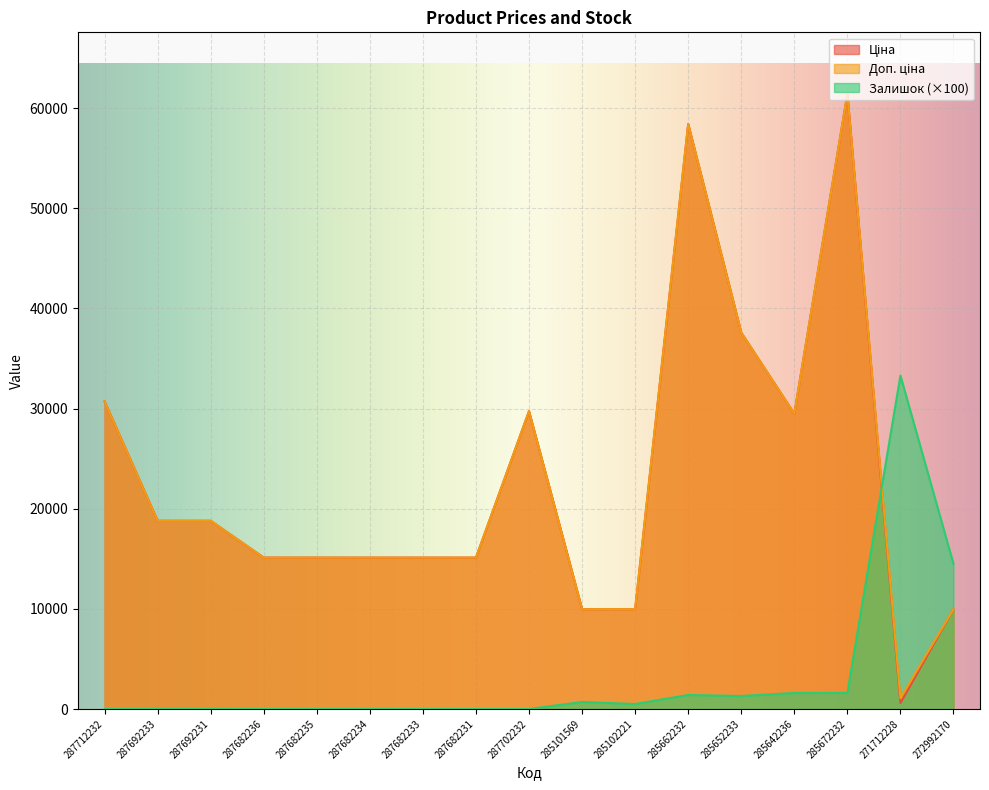

What is the difference between the second highest and second lowest values in the Доп. ціна series?

48451.6